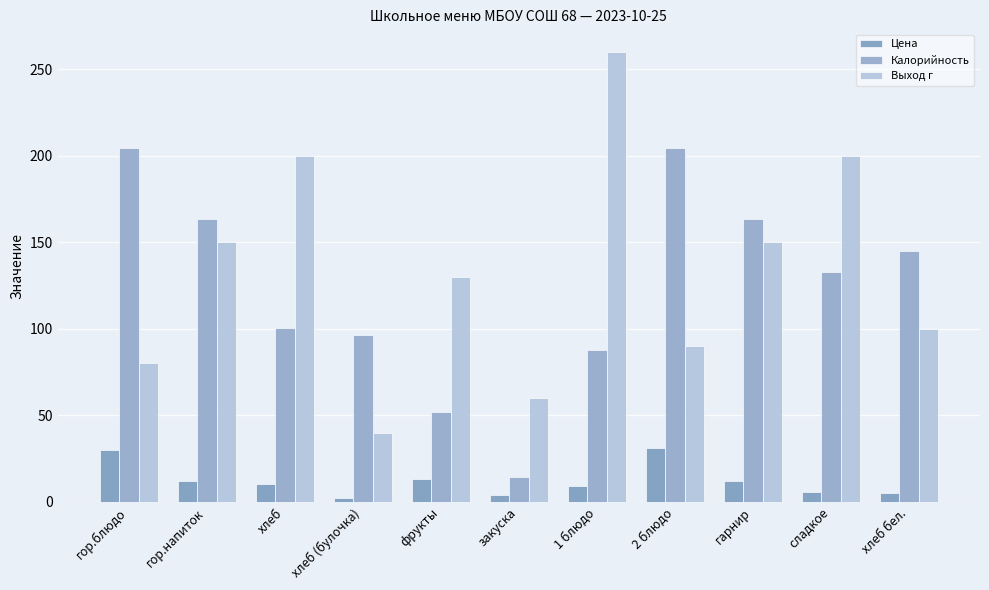

At гарнир, list the series in order from smallest to largest.

Цена, Выход г, Калорийность